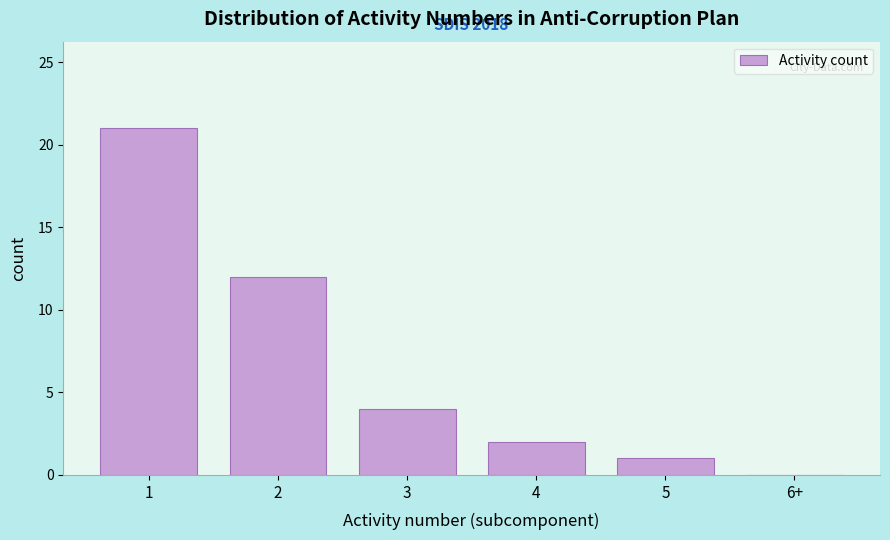

Reading left to right, extract all data points from this chart.

1=21	2=12	3=4	4=2	5=1	6+=0